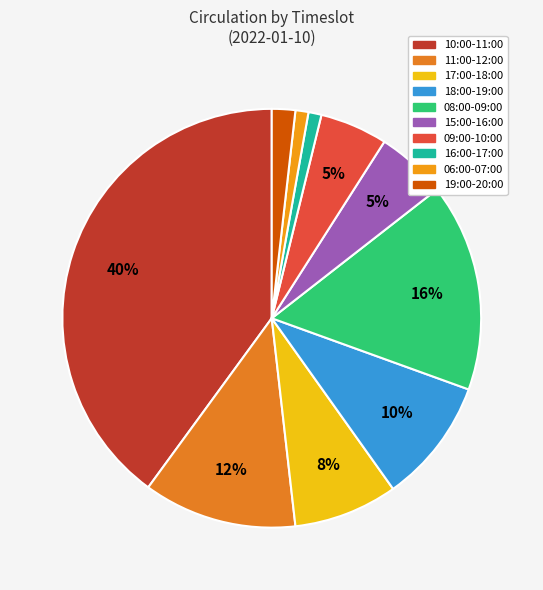

Is 18:00-19:00 the majority of the pie?

No